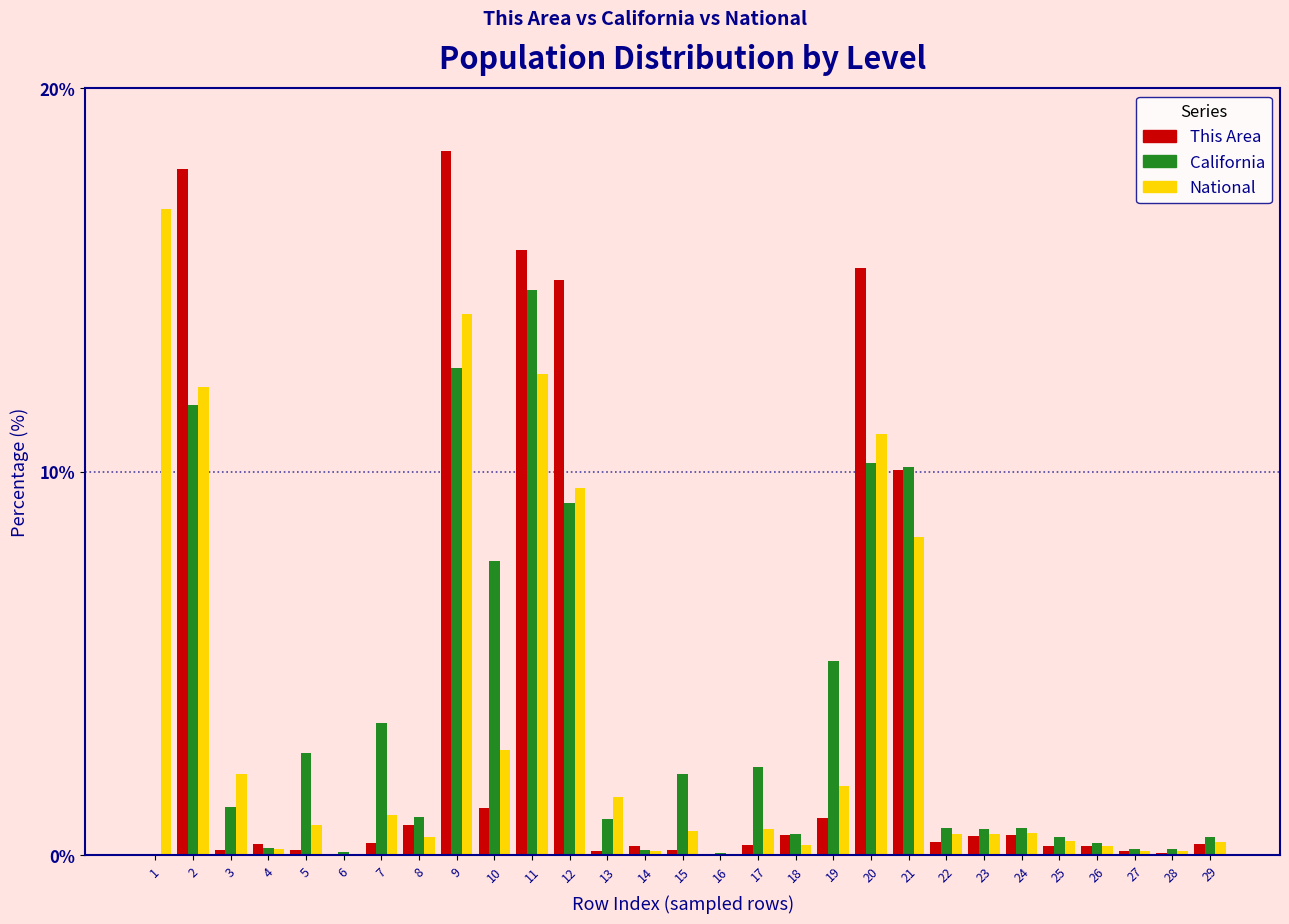

What is the highest value of the National series?

16.9